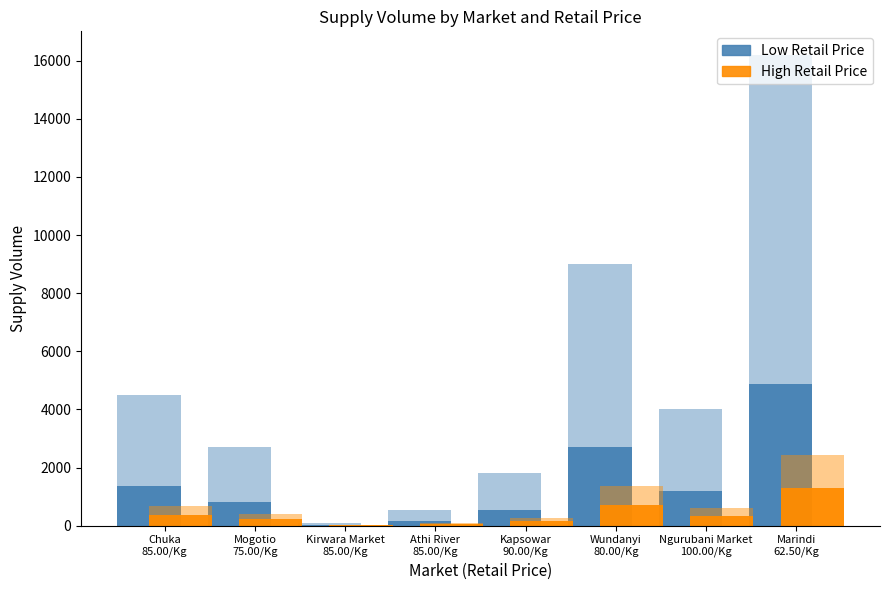

What is the total value across all series at Wundanyi
80.00/Kg?

12420